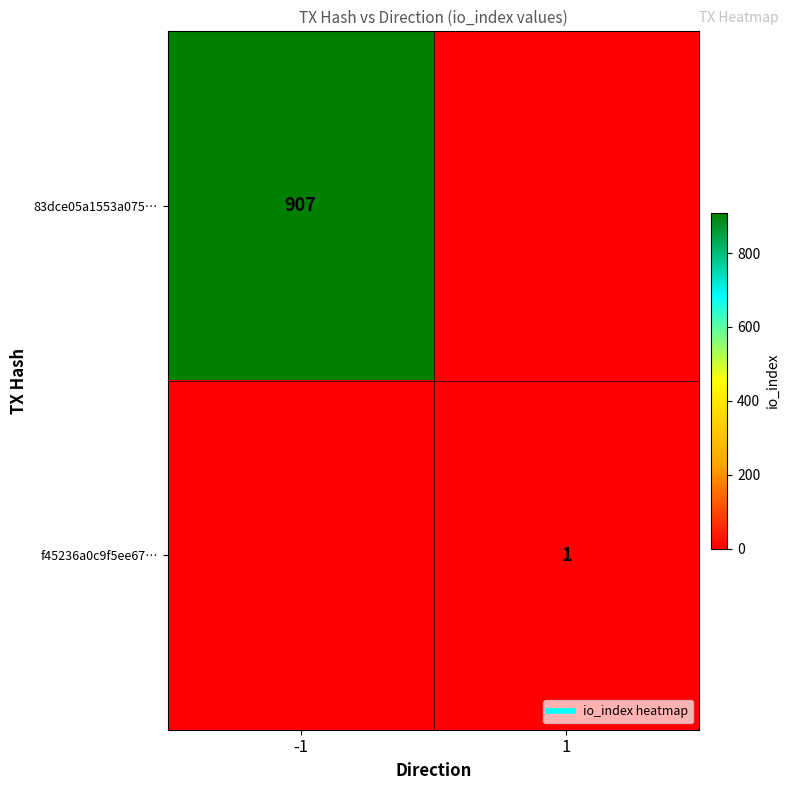

At which label is f45236a0c9f5ee67… closest to 0?

-1